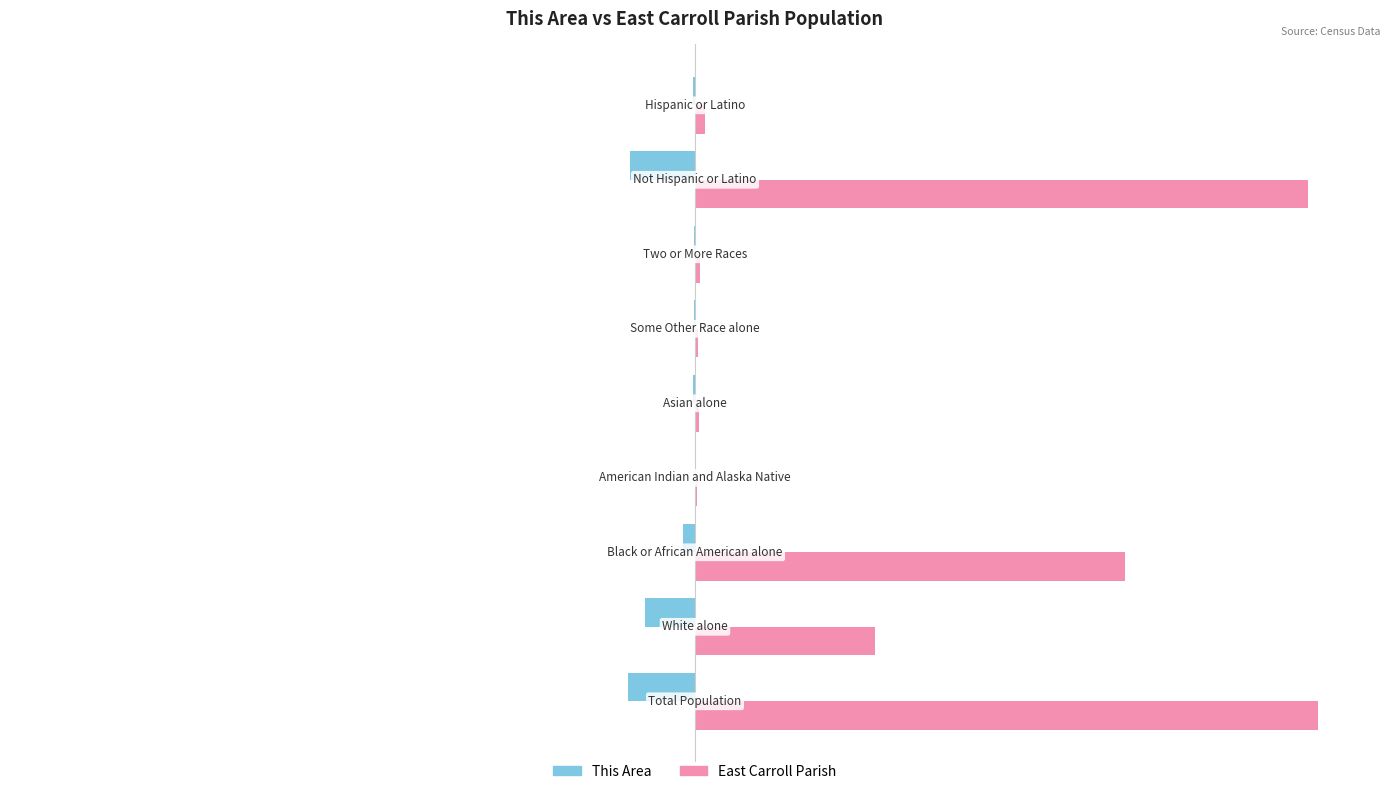

List the series in order of their overall mean, lowest first.

This Area, East Carroll Parish